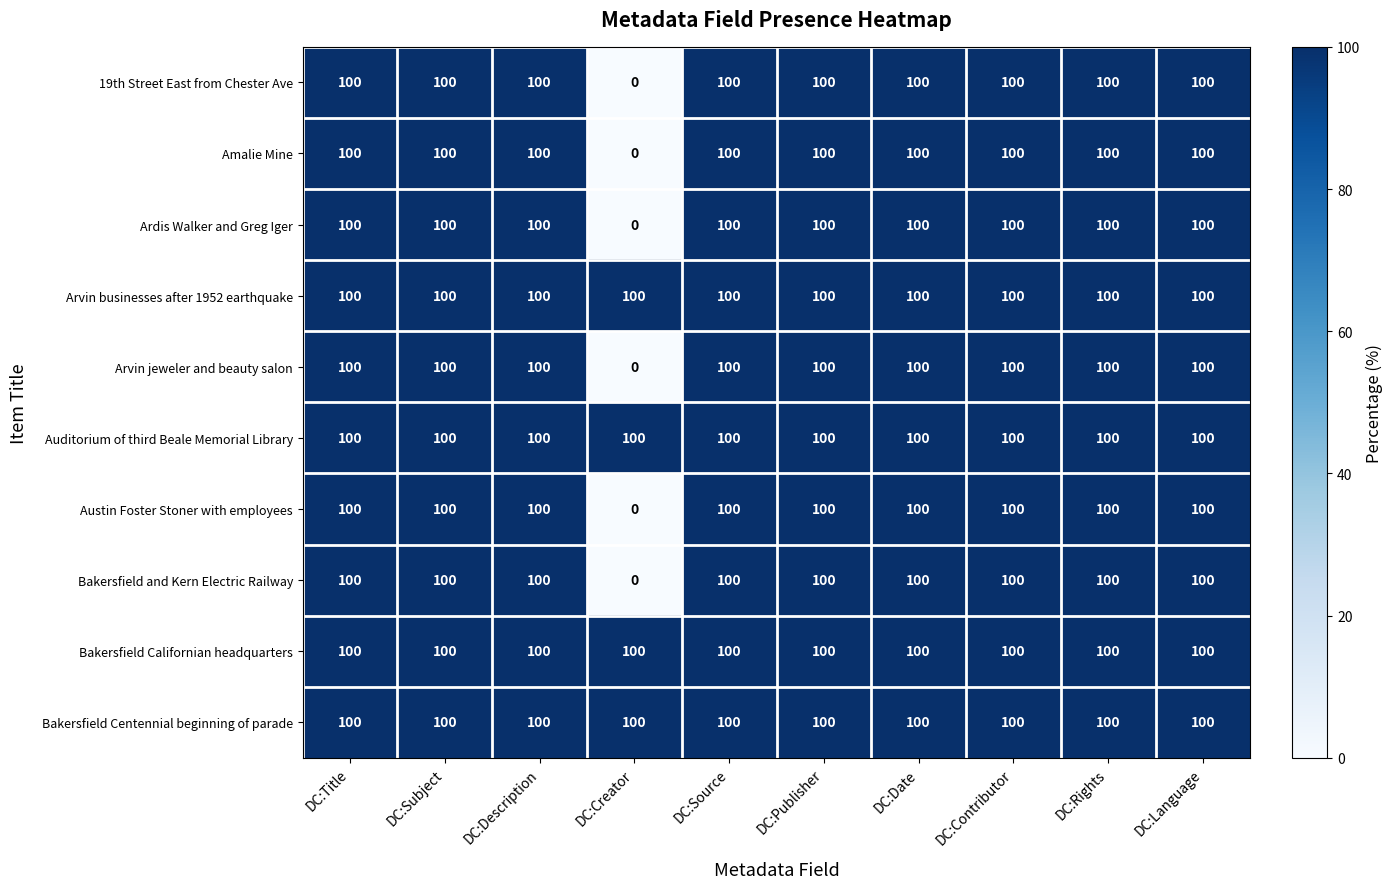

How many series are shown in this chart?

10